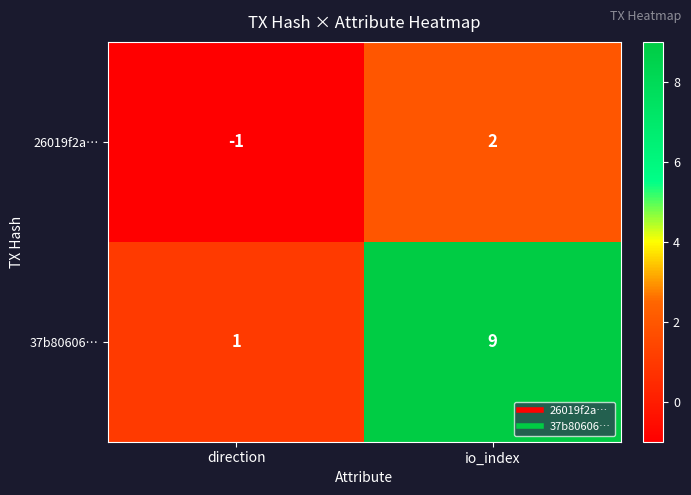

Where is 26019f2a… nearest to the value 0?

direction